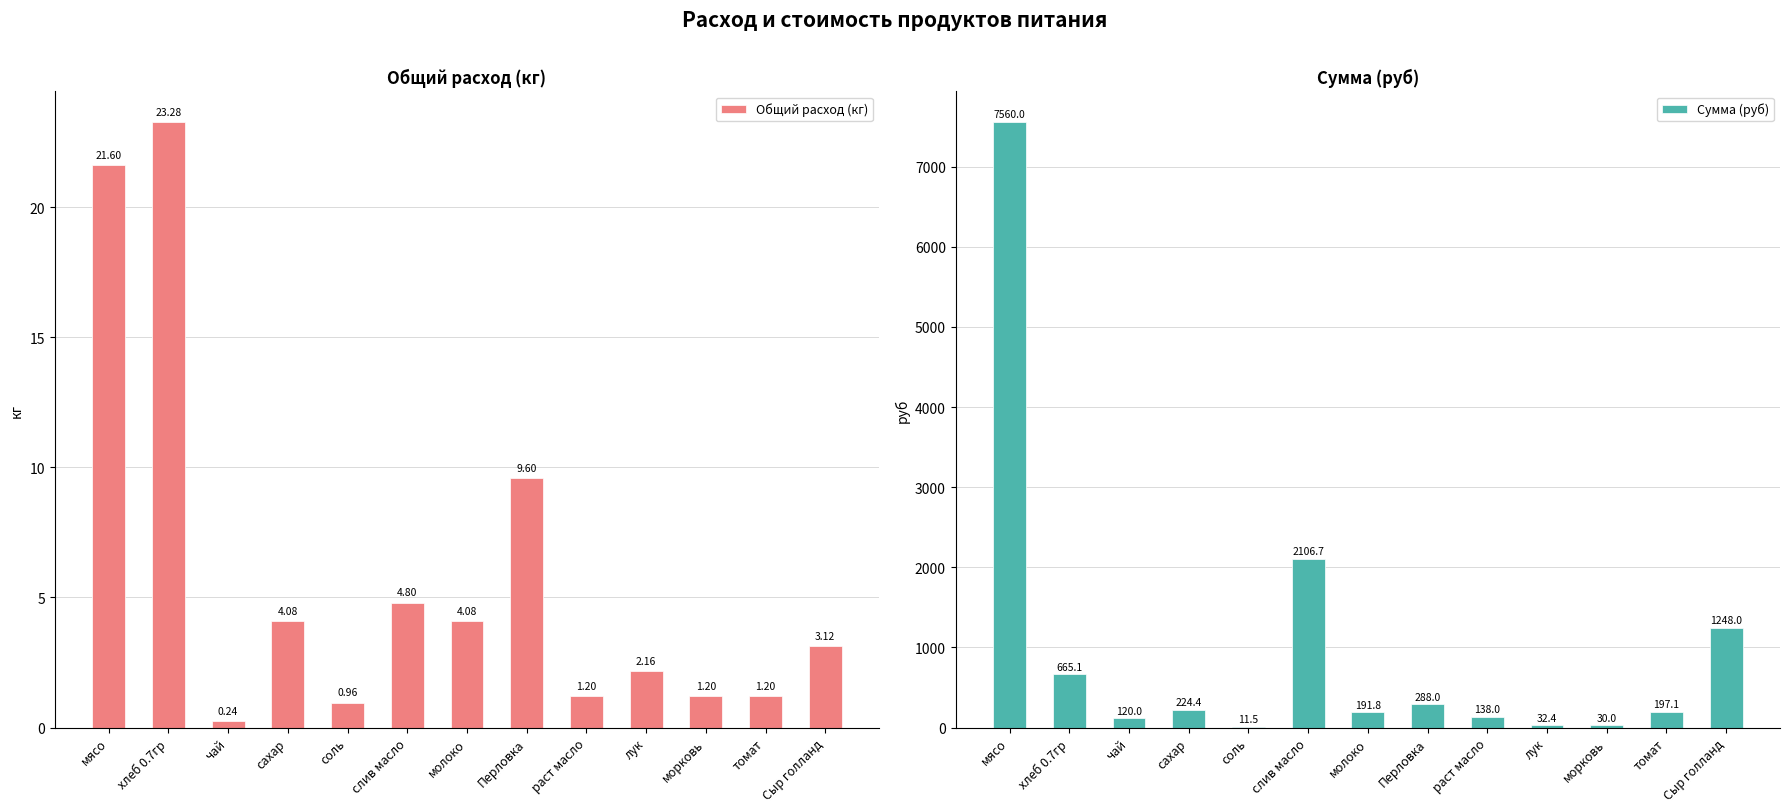

How many groups of bars are there?

13